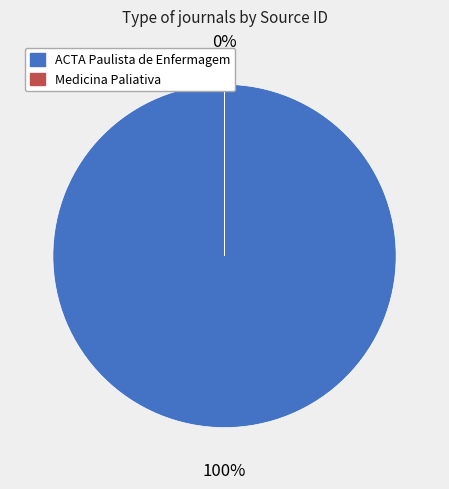

To the nearest percent, what is the difference between the Medicina Paliativa and ACTA Paulista de Enfermagem slice percentages?

100%